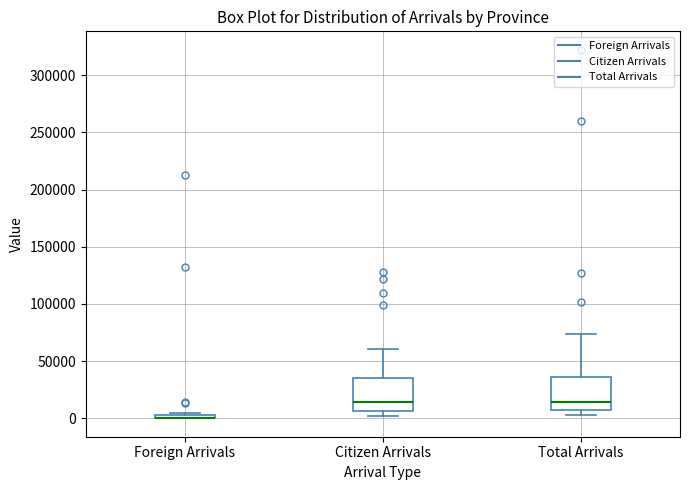

Where is the upper edge of the box for Total Arrivals on the y-axis? The values are not printed on the chart, so give them approximately, as read against the axis.

35000